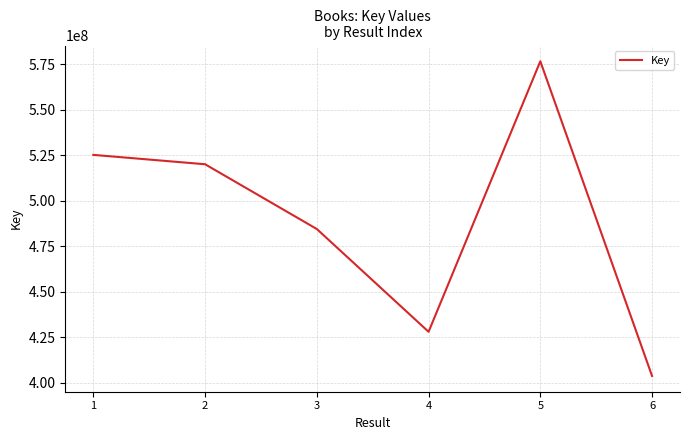

True or false: the data shows 654973420 at 4.

False